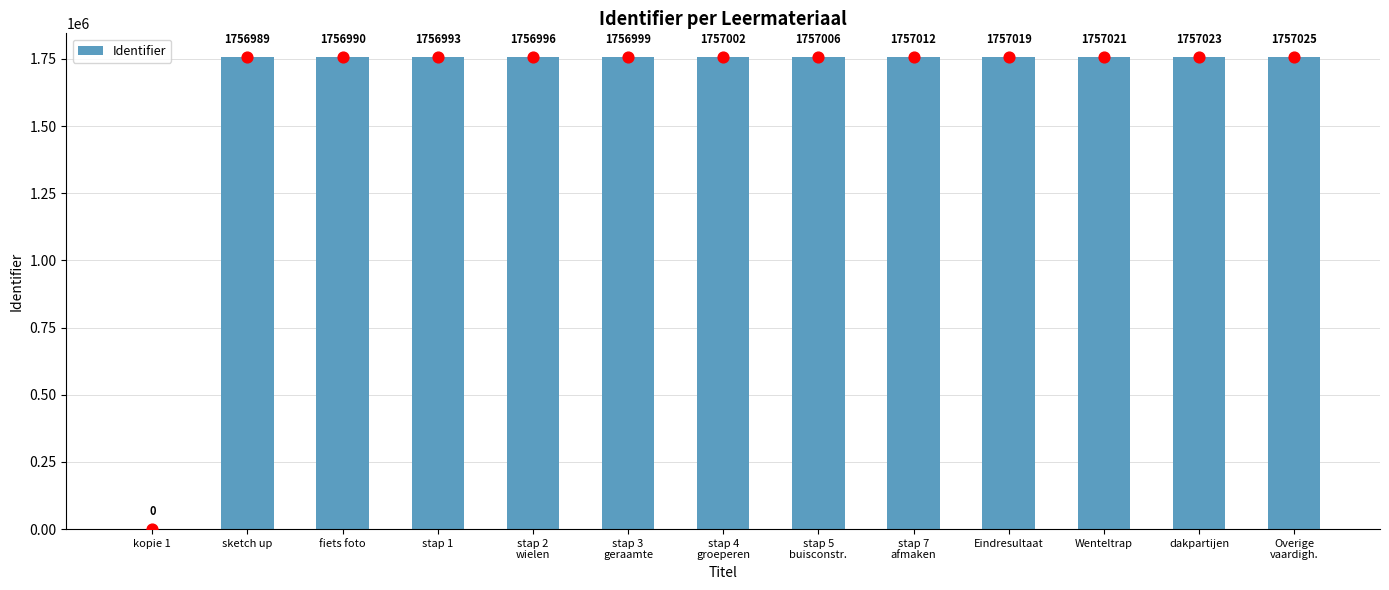

Which has a higher value, stap 5
buisconstr. or stap 2
wielen?

stap 5
buisconstr.